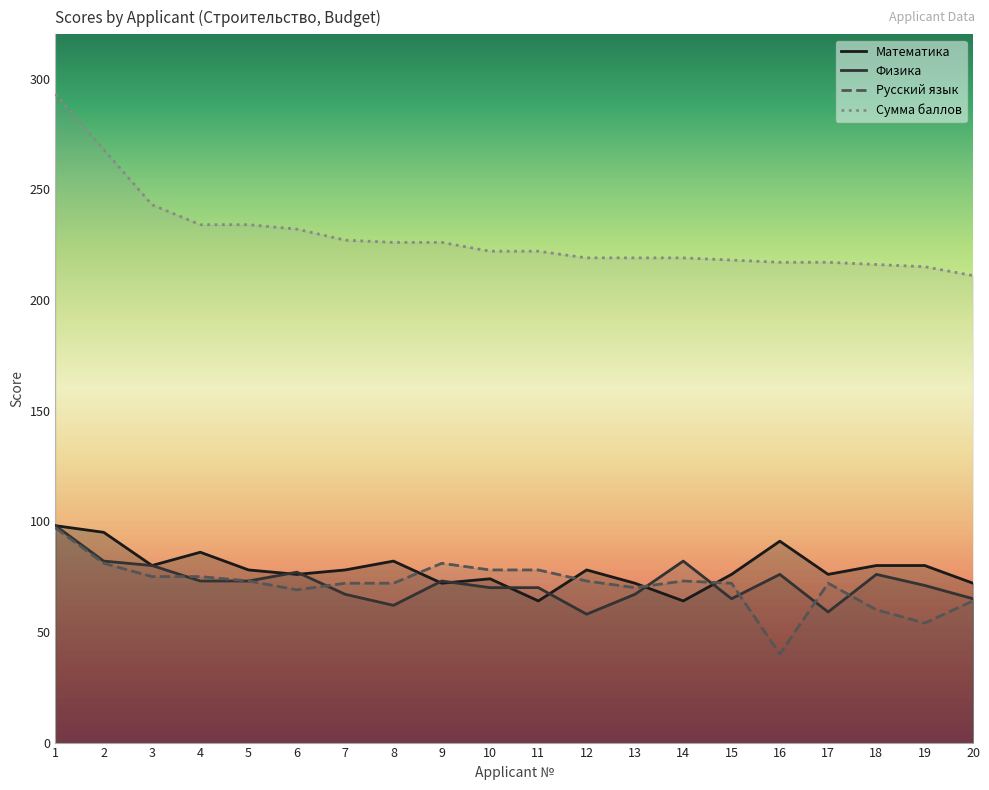

Count the number of categories in the chart.

20